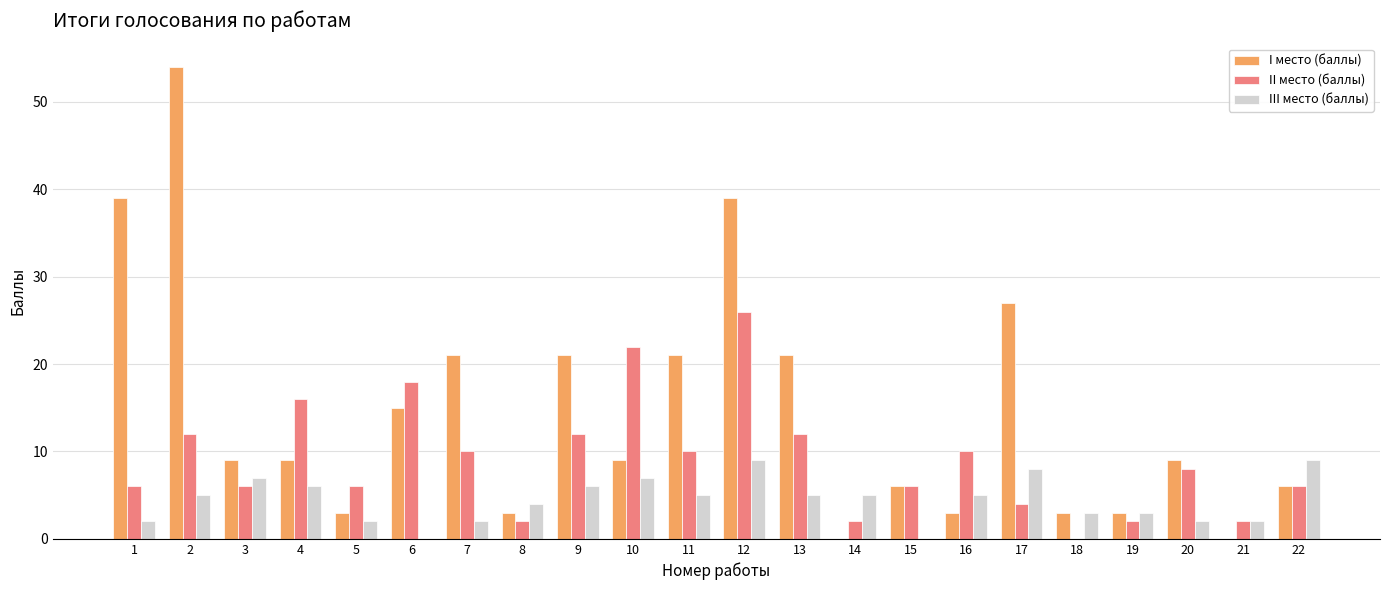

Count the number of categories in the chart.

22